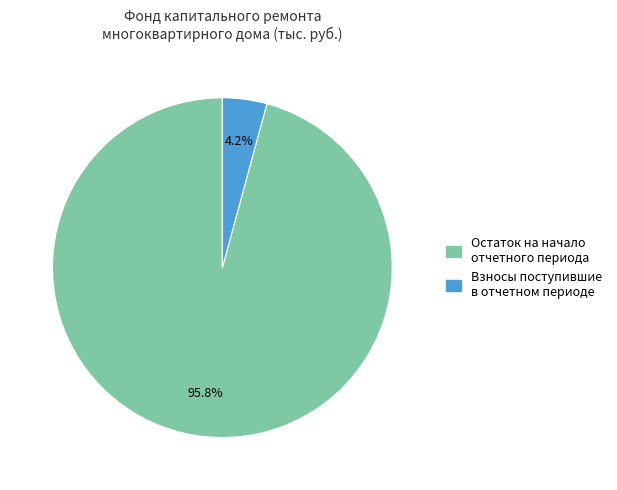

Which category has the biggest portion of the pie?

Остаток на начало отчетного периода